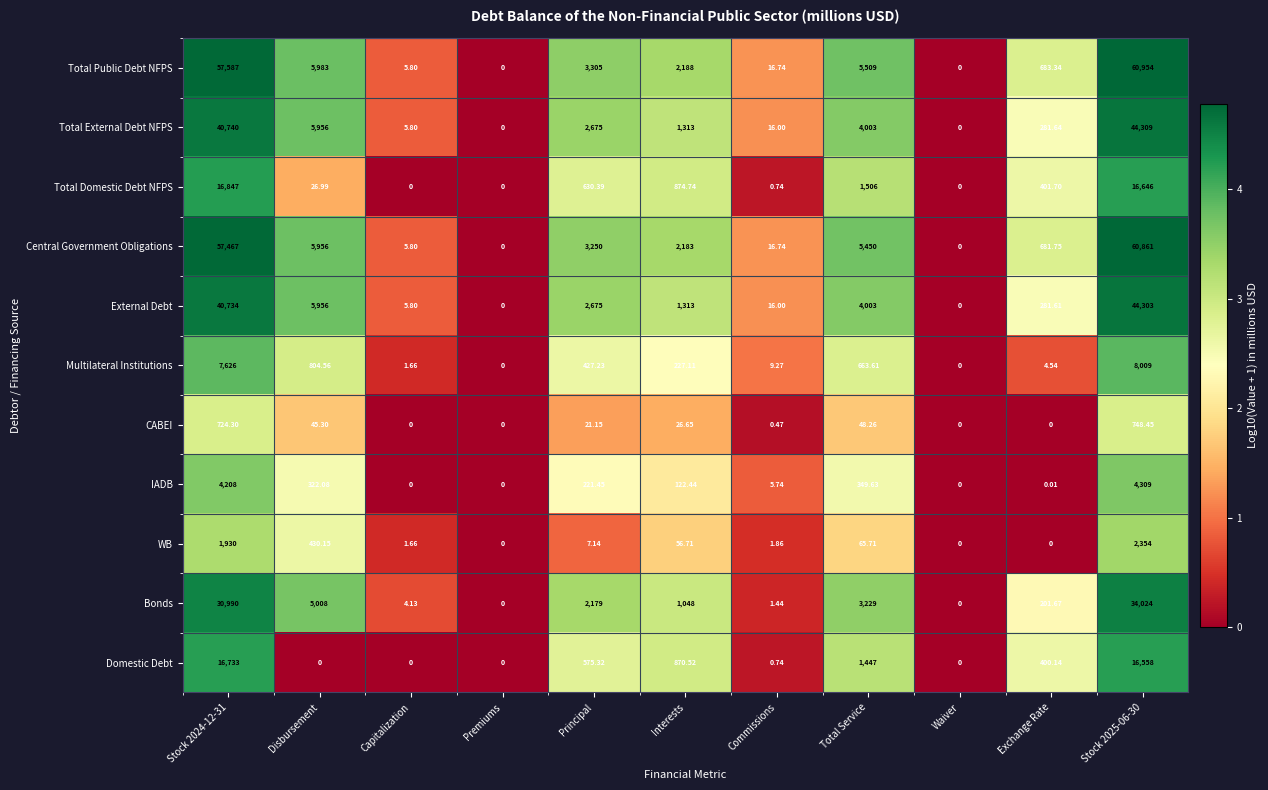

List the series in order of their peak value, lowest first.

CABEI, WB, IADB, Multilateral Institutions, Domestic Debt, Total Domestic Debt NFPS, Bonds, External Debt, Total External Debt NFPS, Central Government Obligations, Total Public Debt NFPS